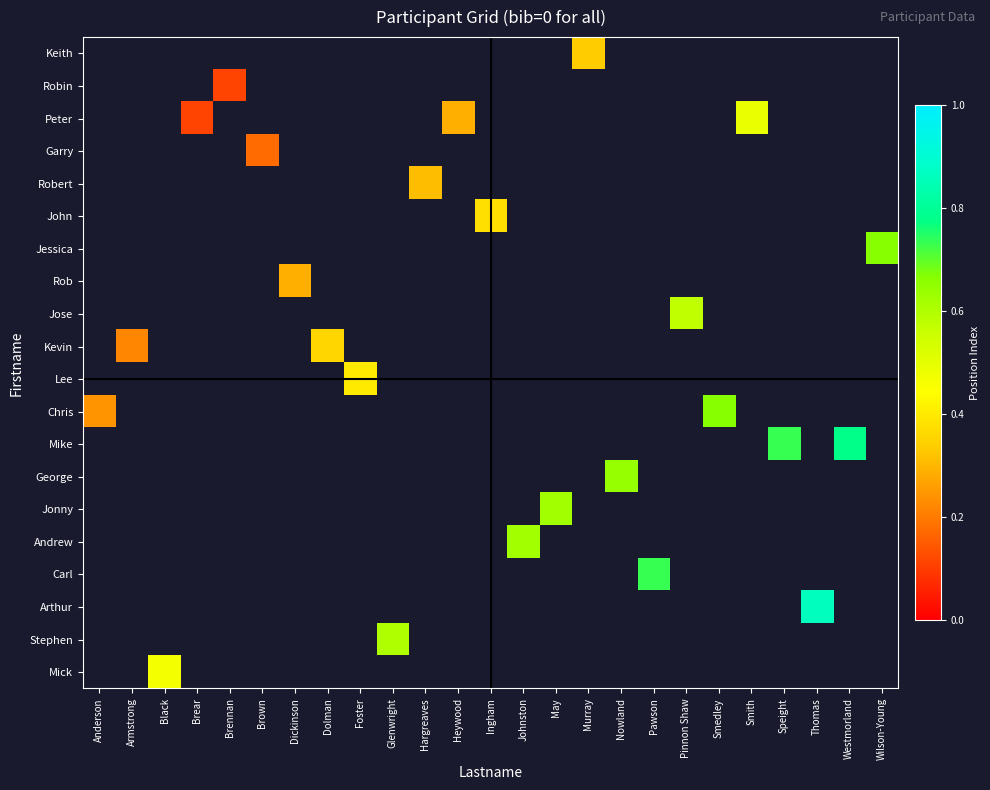

Count the number of data series in this chart.

20